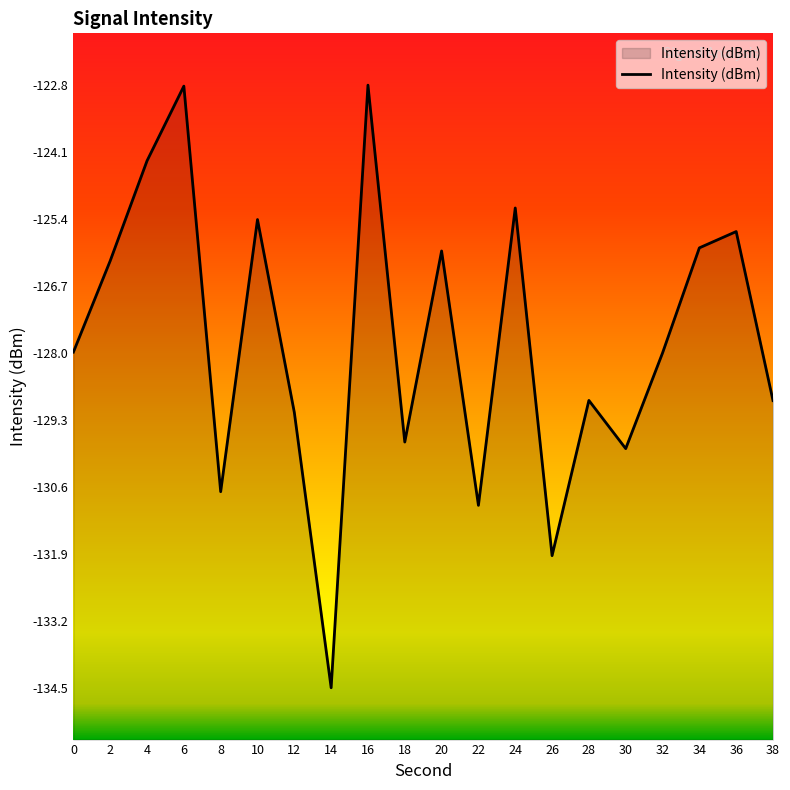

How many points are higher than both their immediate neighbors (excluding endpoints)?

7